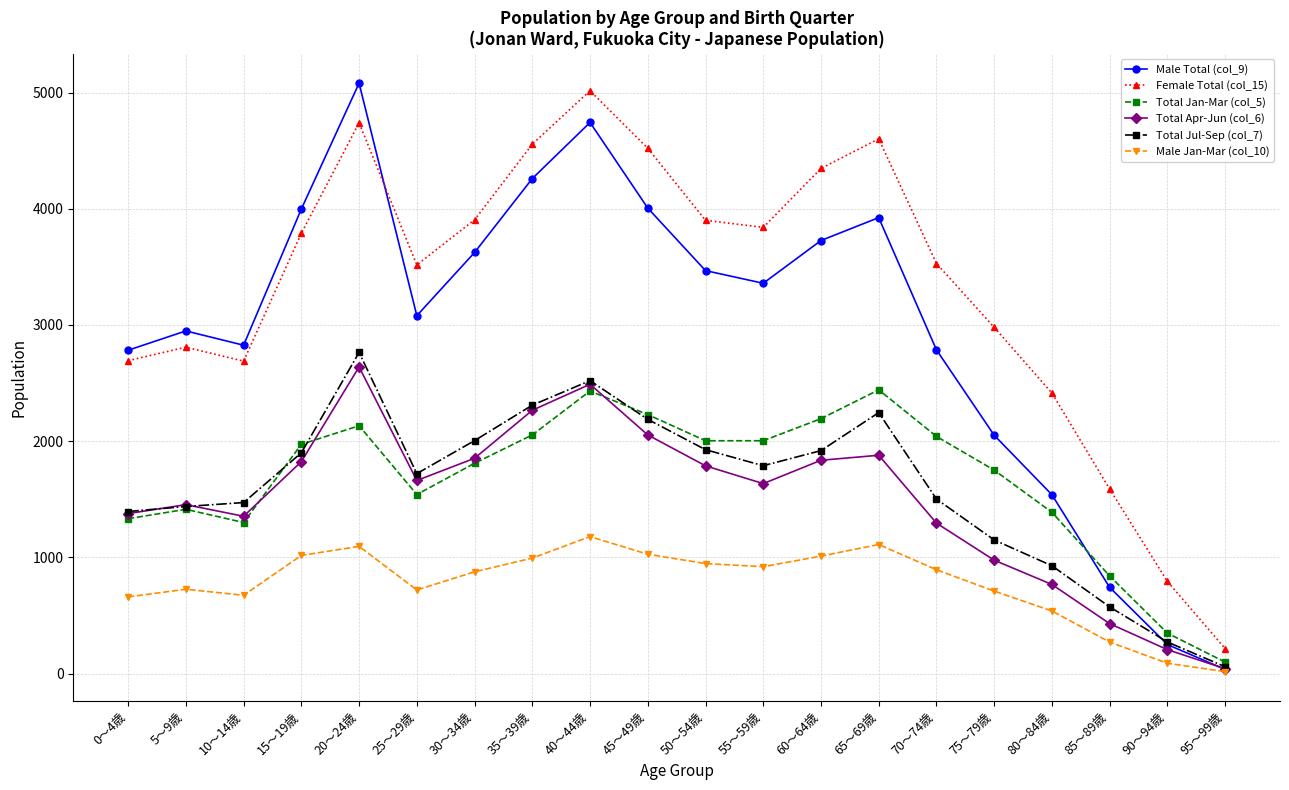

What is the maximum value for Total Apr-Jun (col_6)?

2639